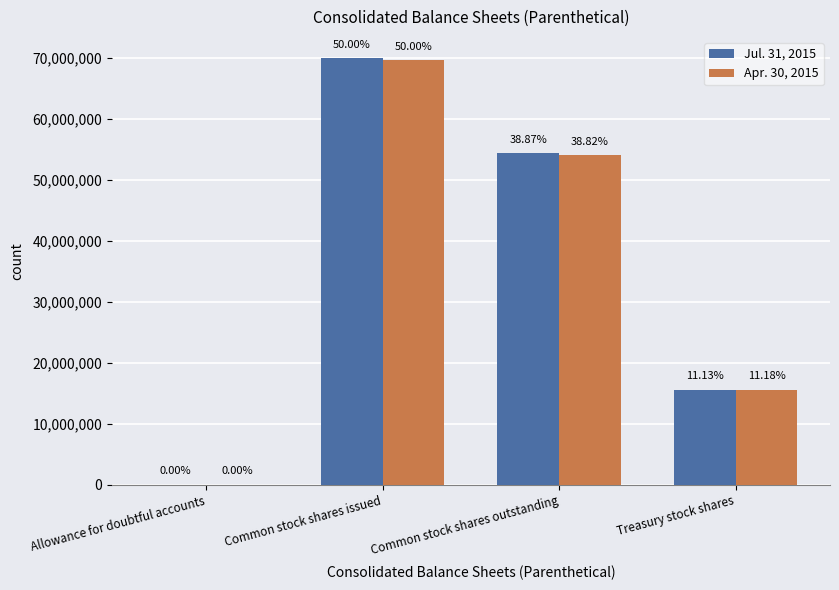

How many groups of bars are there?

4